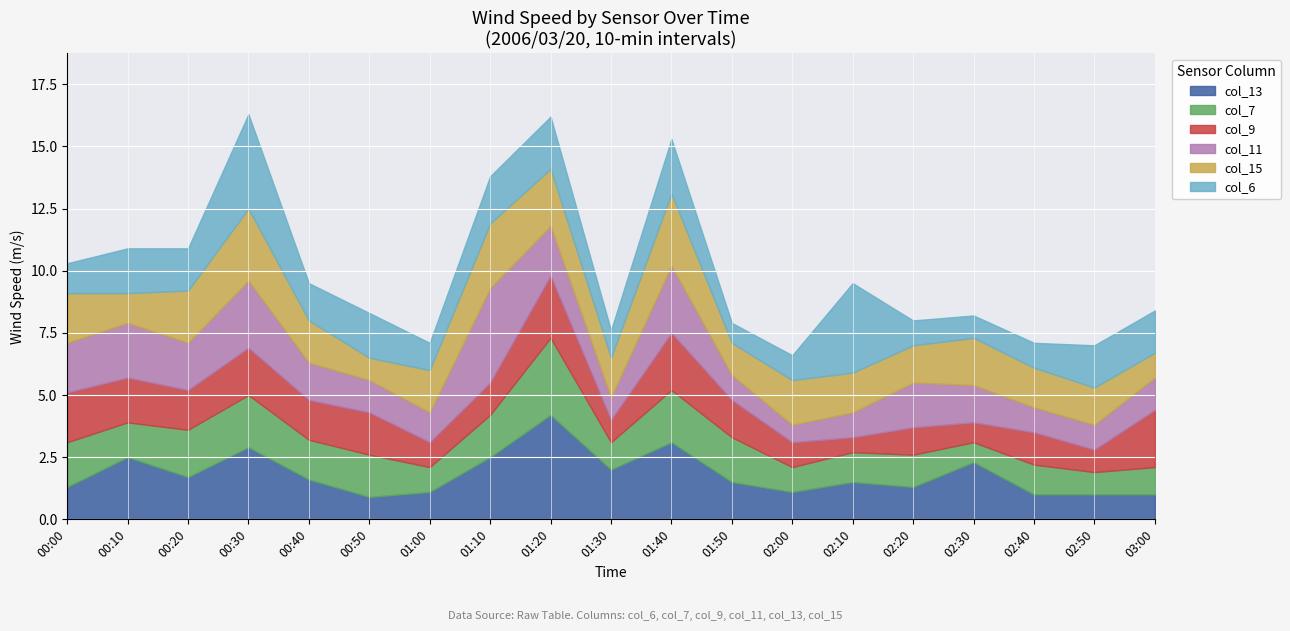

What is the smallest value displayed?

0.6